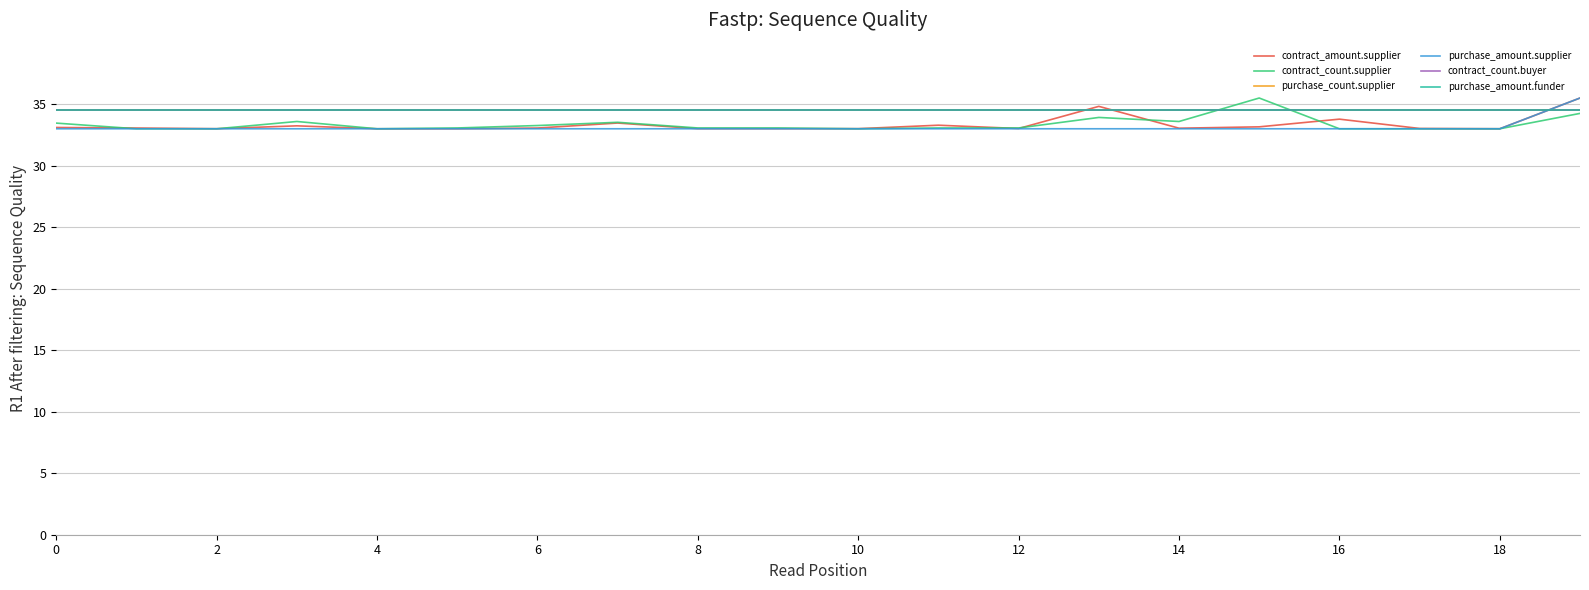

Rank the series by their maximum value, from lowest to highest.

purchase_count.supplier, contract_count.buyer, purchase_amount.funder, contract_amount.supplier, contract_count.supplier, purchase_amount.supplier